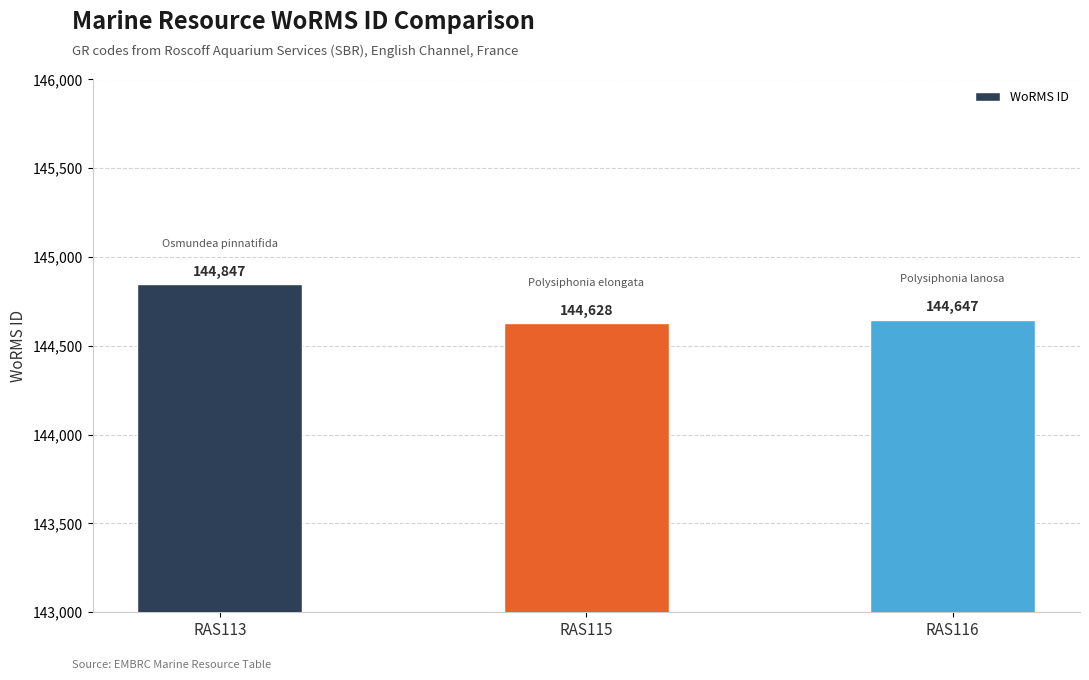

List the labels in order of value, smallest first.

RAS115, RAS116, RAS113